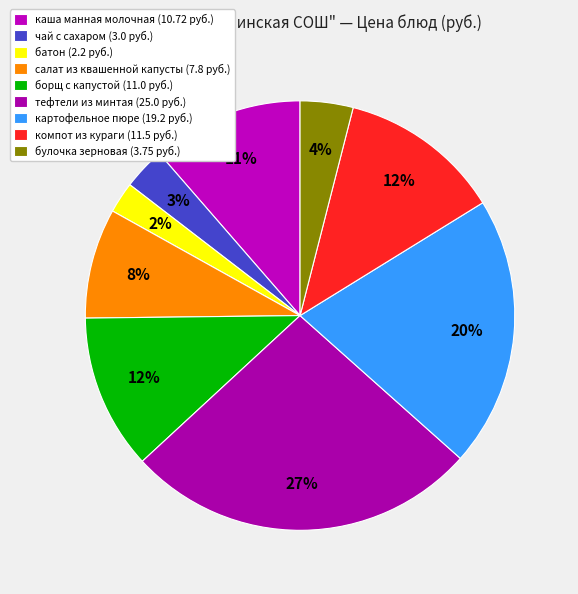

Count the number of slices in the pie.

9